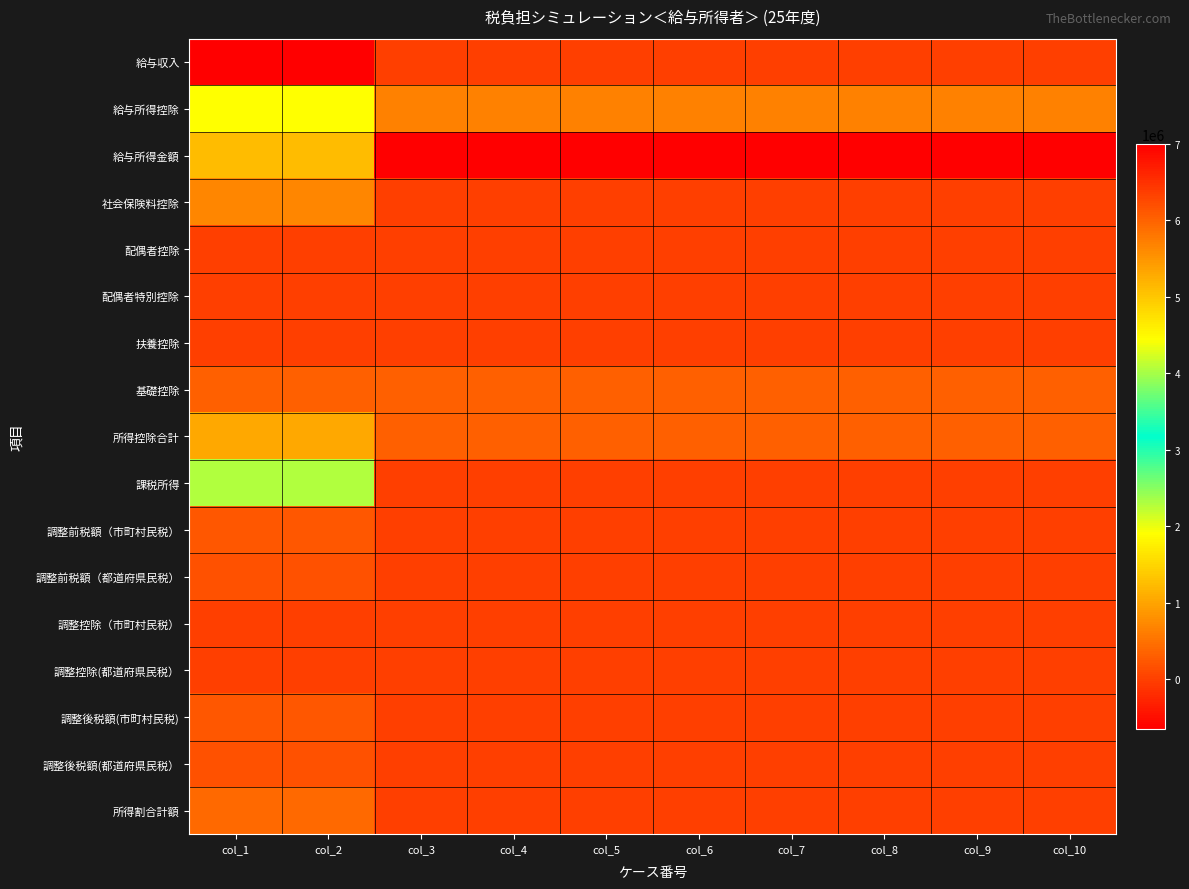

Reading left to right, what are all the values shown in this chart?

給与収入: col_1=7000000	col_2=7000000	col_3=0	col_4=0	col_5=0	col_6=0	col_7=0	col_8=0	col_9=0	col_10=0
給与所得控除: col_1=1900000	col_2=1900000	col_3=650000	col_4=650000	col_5=650000	col_6=650000	col_7=650000	col_8=650000	col_9=650000	col_10=650000
給与所得金額: col_1=5100000	col_2=5100000	col_3=-650000	col_4=-650000	col_5=-650000	col_6=-650000	col_7=-650000	col_8=-650000	col_9=-650000	col_10=-650000
社会保険料控除: col_1=700000	col_2=700000	col_3=0	col_4=0	col_5=0	col_6=0	col_7=0	col_8=0	col_9=0	col_10=0
配偶者控除: col_1=0	col_2=0	col_3=0	col_4=0	col_5=0	col_6=0	col_7=0	col_8=0	col_9=0	col_10=0
配偶者特別控除: col_1=0	col_2=0	col_3=0	col_4=0	col_5=0	col_6=0	col_7=0	col_8=0	col_9=0	col_10=0
扶養控除: col_1=0	col_2=0	col_3=0	col_4=0	col_5=0	col_6=0	col_7=0	col_8=0	col_9=0	col_10=0
基礎控除: col_1=330000	col_2=330000	col_3=330000	col_4=330000	col_5=330000	col_6=330000	col_7=330000	col_8=330000	col_9=330000	col_10=330000
所得控除合計: col_1=1030000	col_2=1030000	col_3=330000	col_4=330000	col_5=330000	col_6=330000	col_7=330000	col_8=330000	col_9=330000	col_10=330000
課税所得: col_1=4070000	col_2=4070000	col_3=0	col_4=0	col_5=0	col_6=0	col_7=0	col_8=0	col_9=0	col_10=0
調整前税額（市町村民税）: col_1=244200	col_2=244200	col_3=0	col_4=0	col_5=0	col_6=0	col_7=0	col_8=0	col_9=0	col_10=0
調整前税額（都道府県民税）: col_1=162800	col_2=162800	col_3=0	col_4=0	col_5=0	col_6=0	col_7=0	col_8=0	col_9=0	col_10=0
調整控除（市町村民税）: col_1=1500	col_2=1500	col_3=0	col_4=0	col_5=0	col_6=0	col_7=0	col_8=0	col_9=0	col_10=0
調整控除(都道府県民税）: col_1=1000	col_2=1000	col_3=0	col_4=0	col_5=0	col_6=0	col_7=0	col_8=0	col_9=0	col_10=0
調整後税額(市町村民税): col_1=242700	col_2=242700	col_3=0	col_4=0	col_5=0	col_6=0	col_7=0	col_8=0	col_9=0	col_10=0
調整後税額(都道府県民税）: col_1=161800	col_2=161800	col_3=0	col_4=0	col_5=0	col_6=0	col_7=0	col_8=0	col_9=0	col_10=0
所得割合計額: col_1=404500	col_2=404500	col_3=0	col_4=0	col_5=0	col_6=0	col_7=0	col_8=0	col_9=0	col_10=0